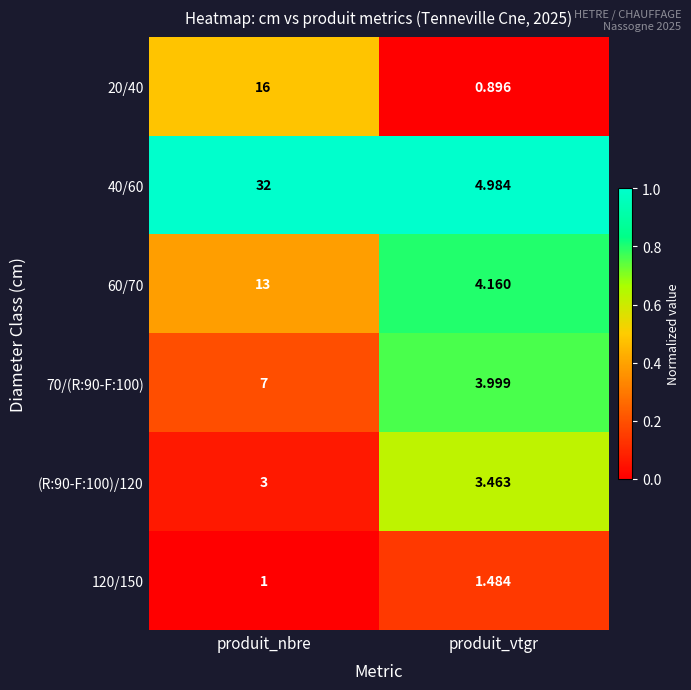

Which category has the lowest value in the 70/(R:90-F:100) series?

produit_vtgr